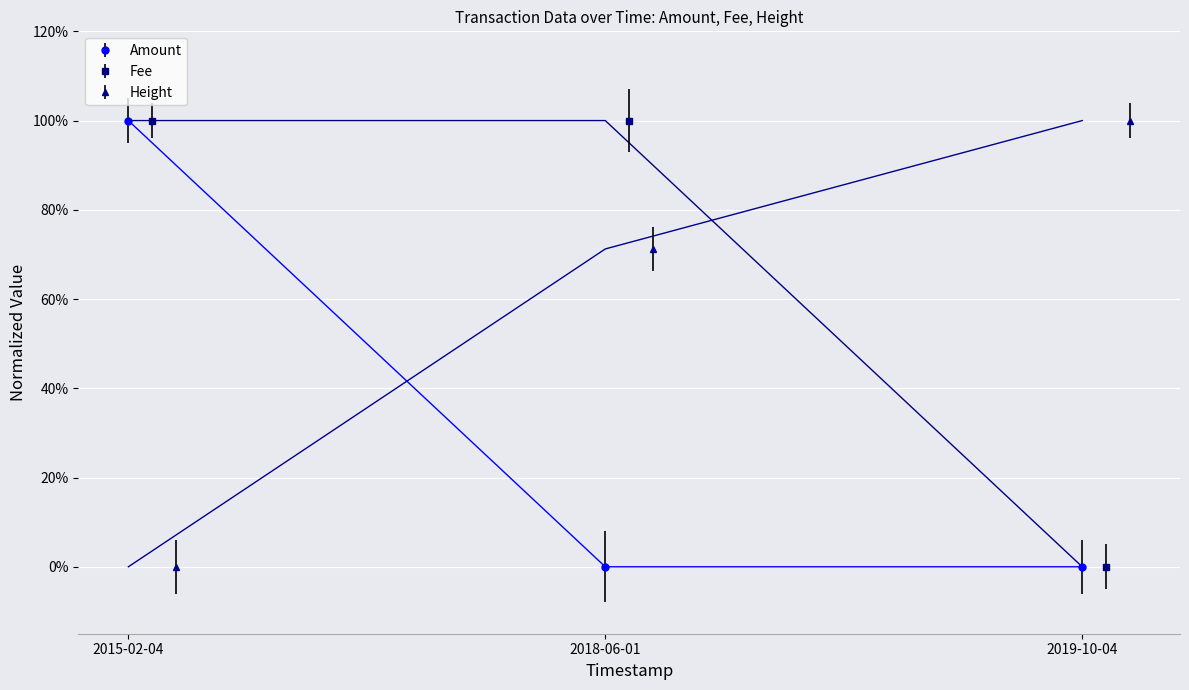

The value of Fee at 2018-06-01 is 0.0. True or false?

True